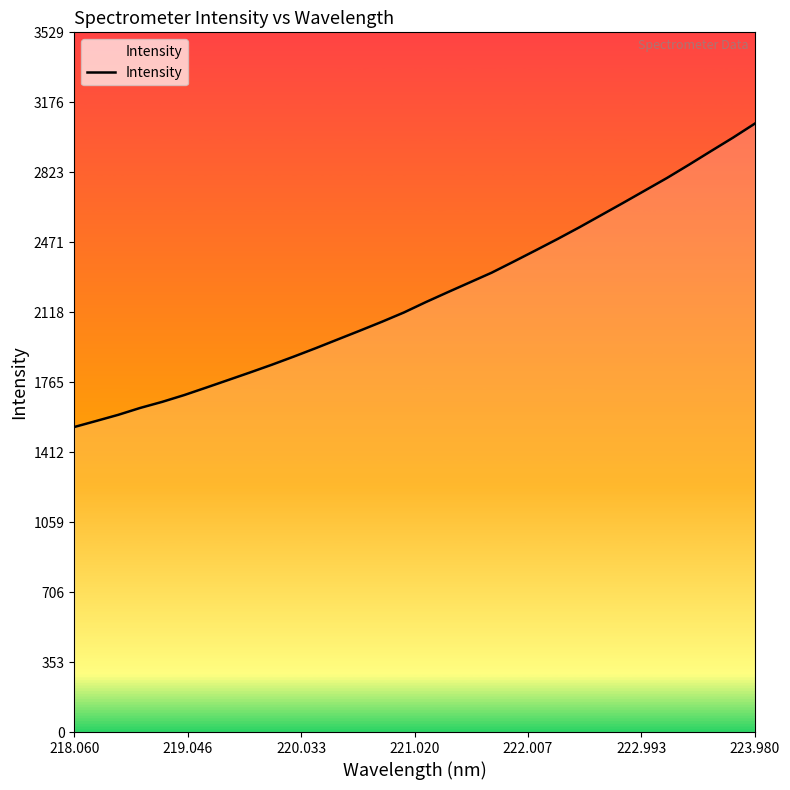

What is the average value?

2199.2